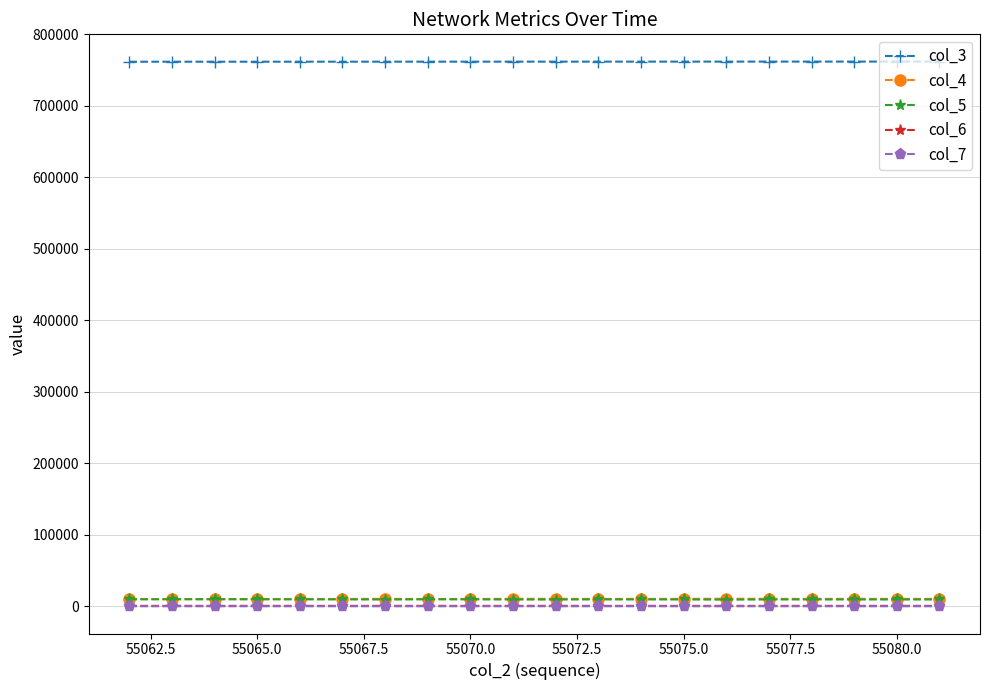

Which series has the largest total across all categories?

col_3